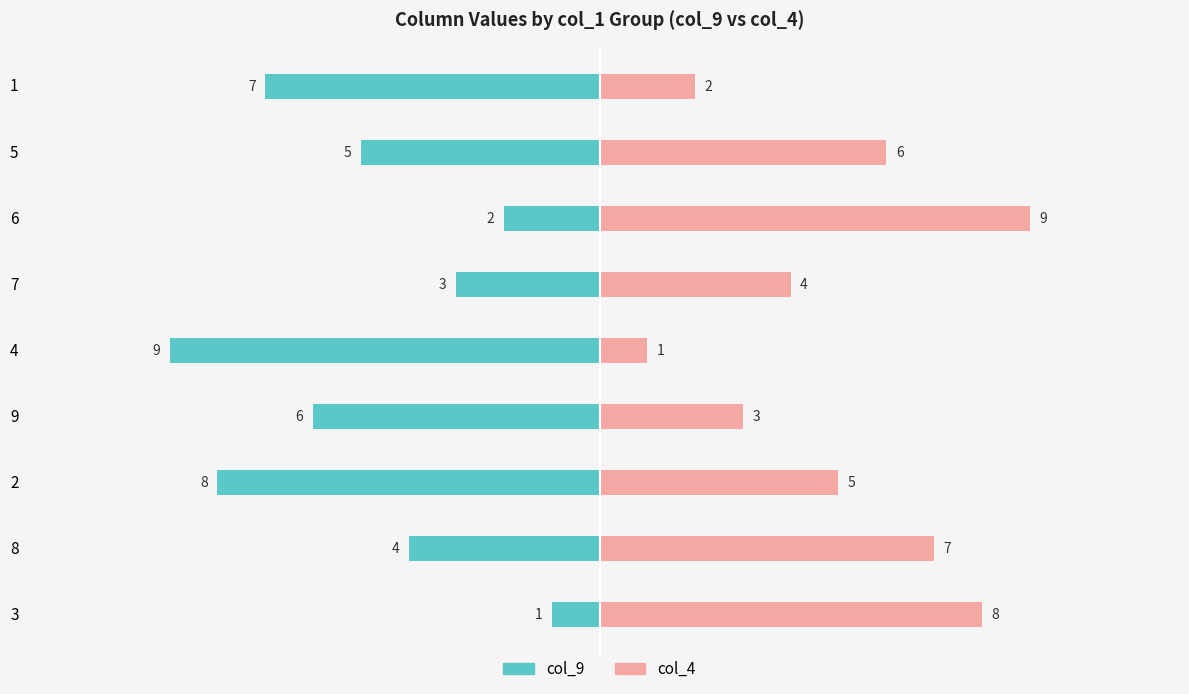

How many values in the col_9 series exceed -5?

4